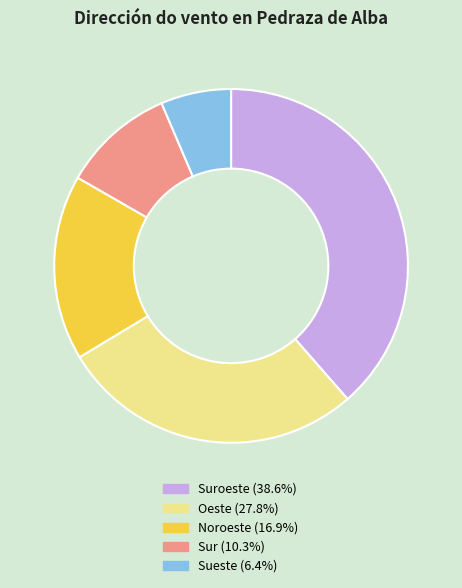

Does any single category account for the majority?

No